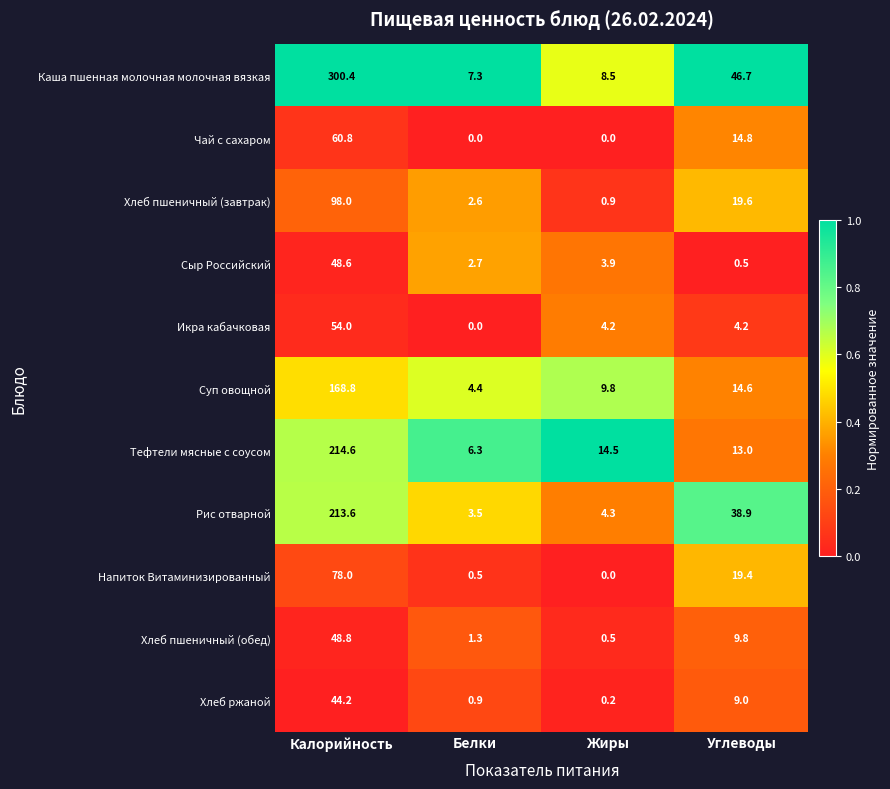

The value of Хлеб пшеничный (завтрак) at Жиры is 0.9. True or false?

True